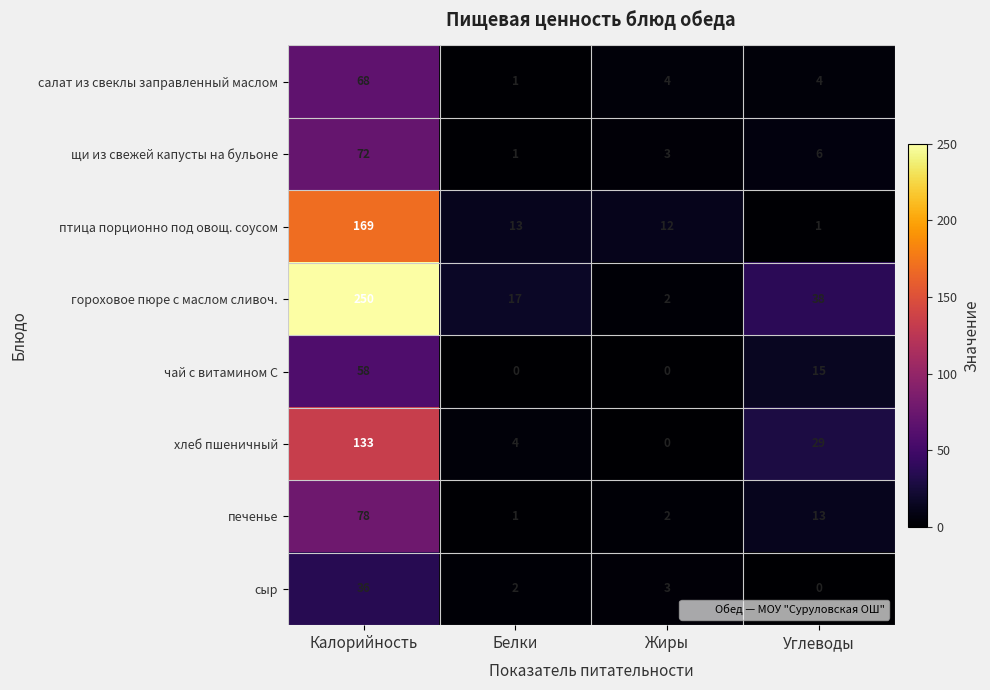

What is the total value across all series at Жиры?

26